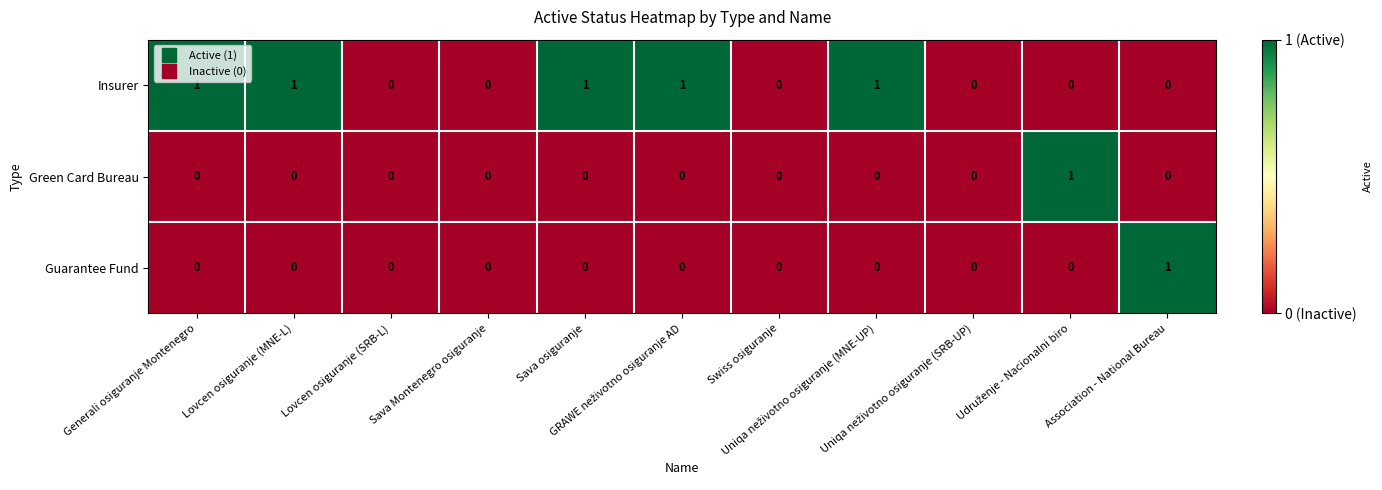

Which series has the largest total across all categories?

Insurer